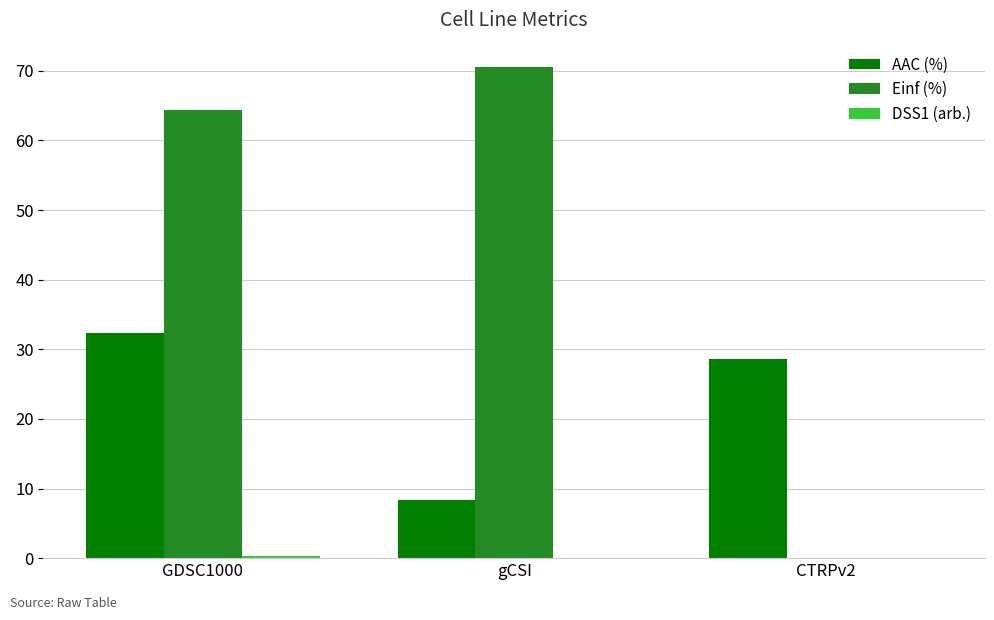

The value of AAC (%) at gCSI is 4.5. True or false?

False